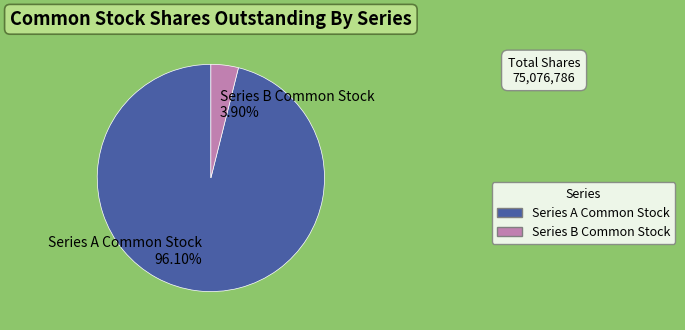

What is the smallest slice in the pie chart?

Series B Common Stock